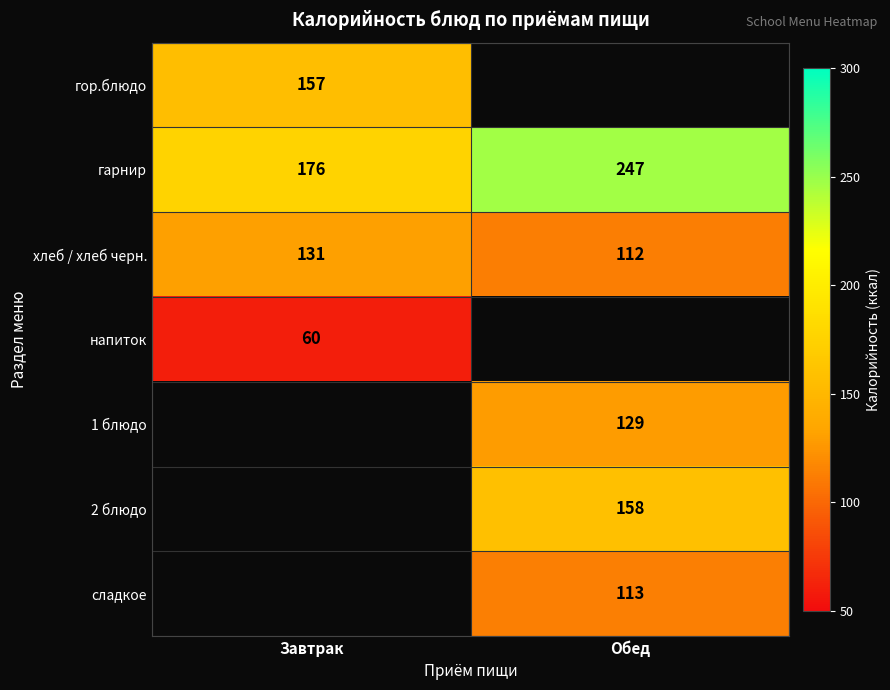

The 1 блюдо series shows 64.8 at Обед. True or false?

False